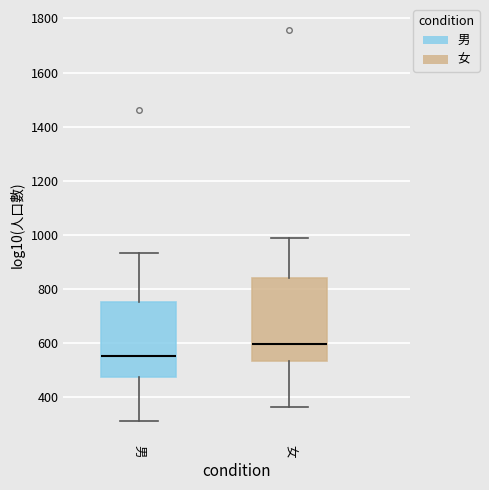

Where does the median line of the box for 女 sit on the y-axis? The values are not printed on the chart, so give them approximately, as read against the axis.

600